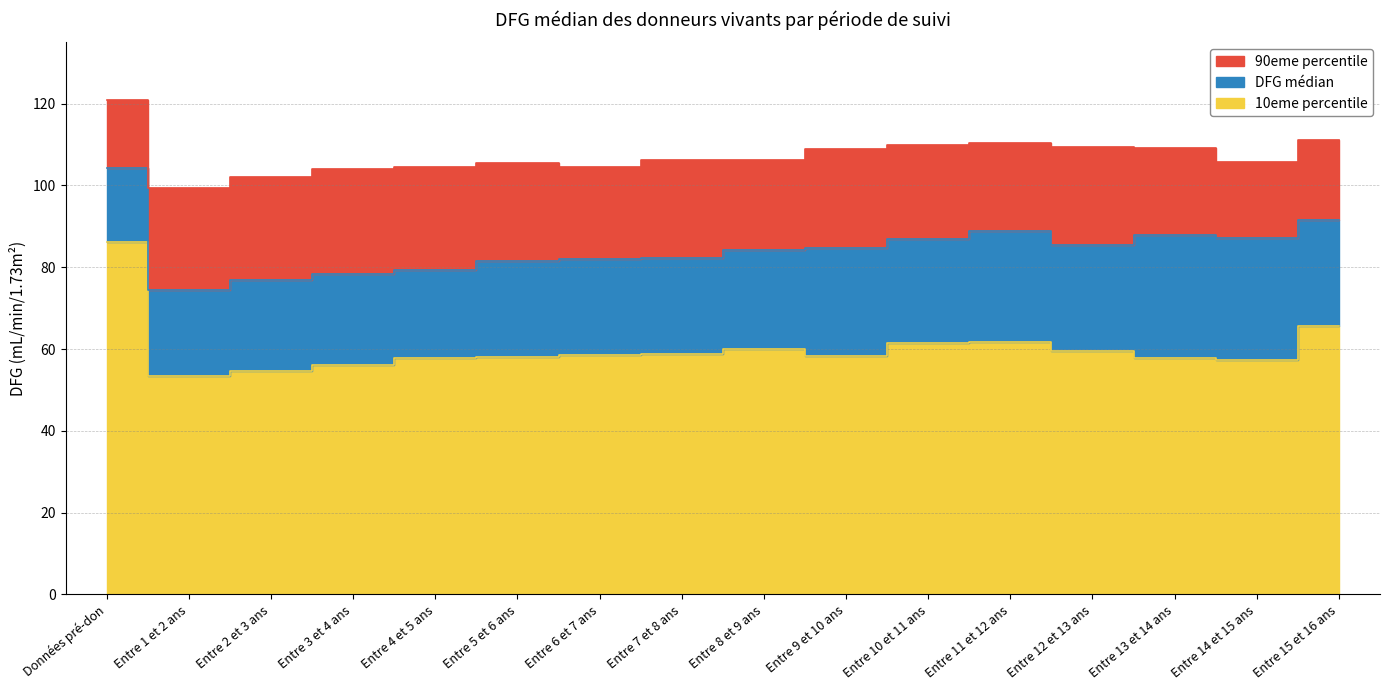

What is the value of the 10eme percentile point at the 5th from the left?

57.9